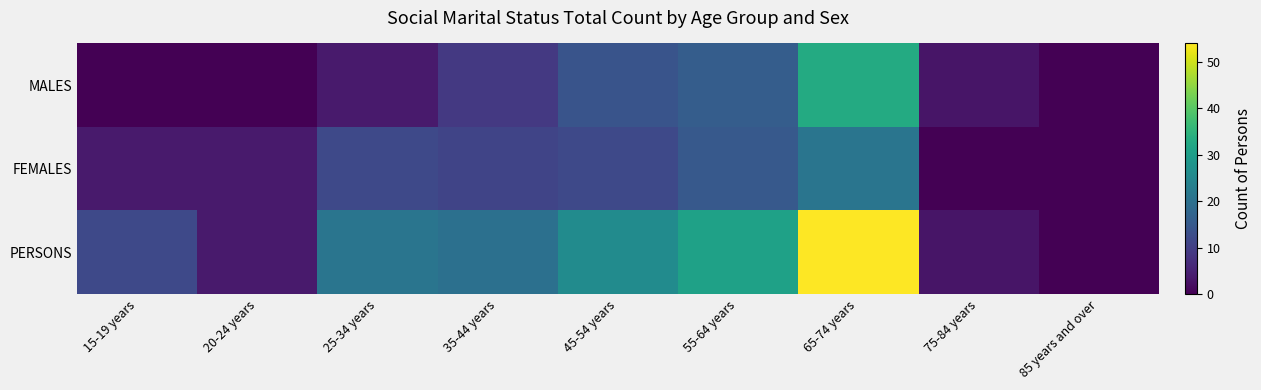

Count the number of data series in this chart.

3